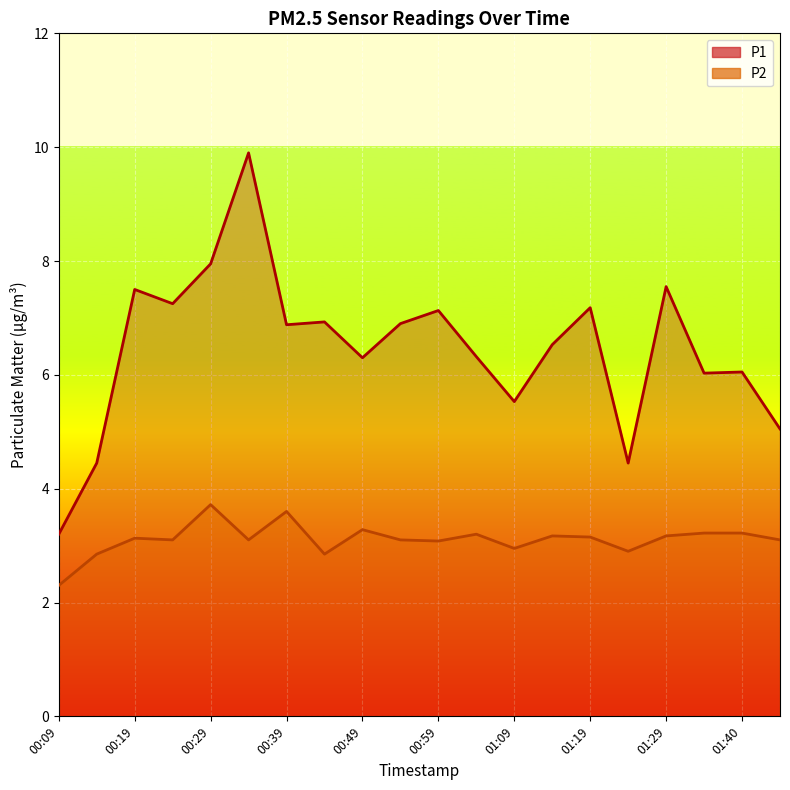

True or false: P2 and P1 intersect in this chart.

False